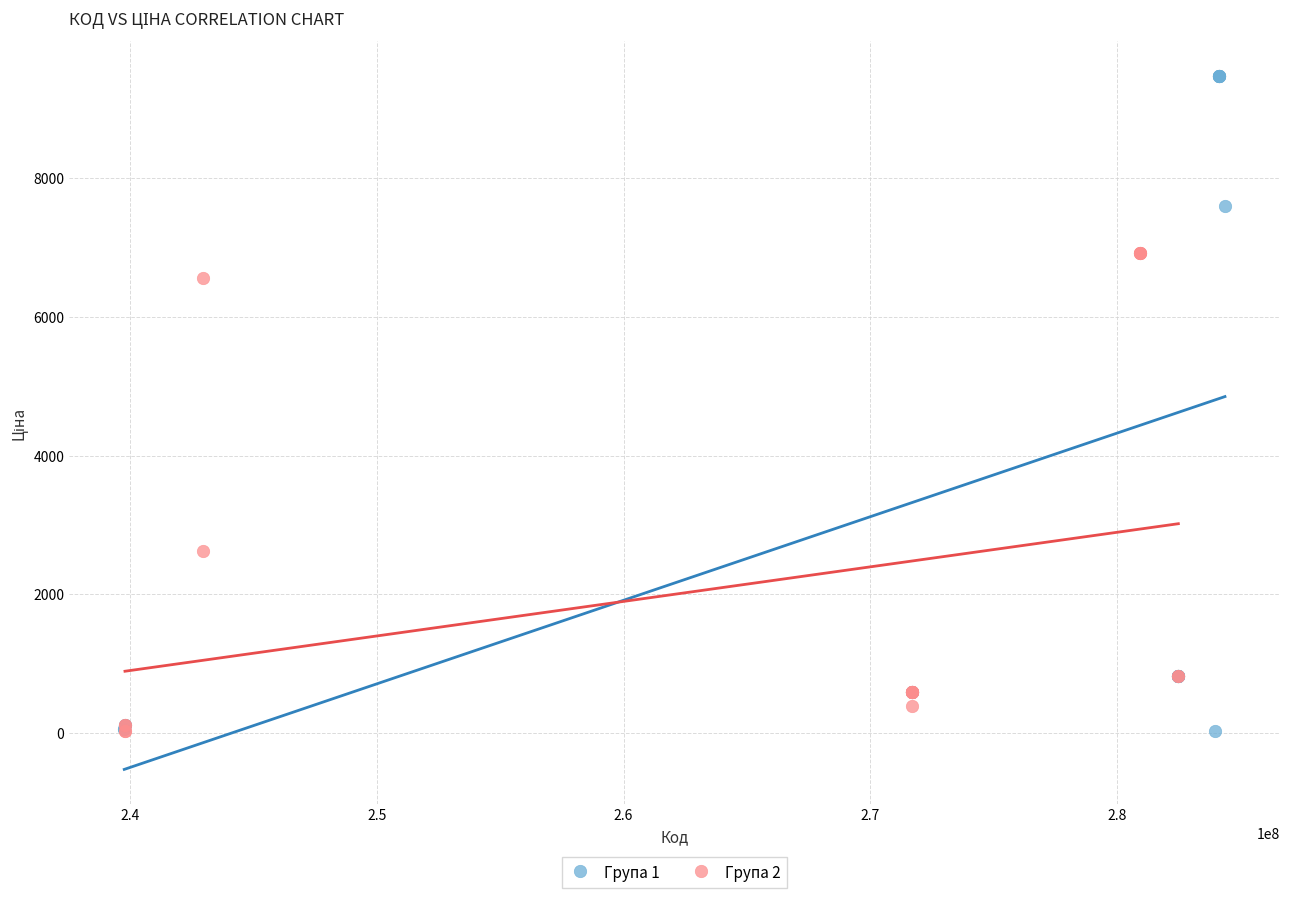

What are all the series names shown in the legend?

Група 1, Група 2